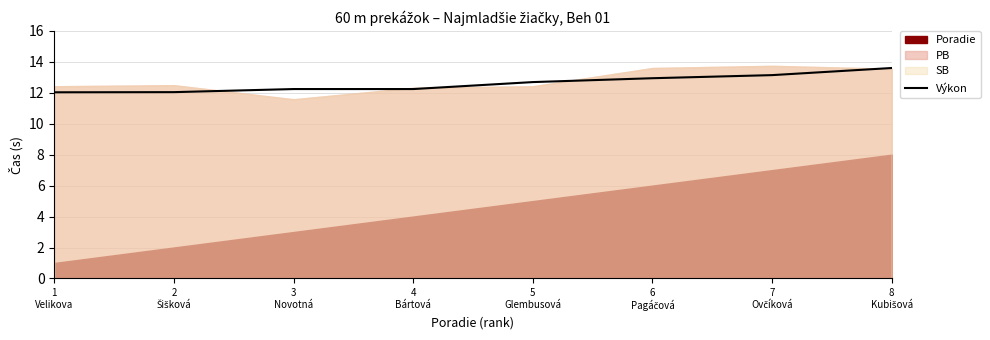

The value at 6
Pagáčová is 6.1. True or false?

False